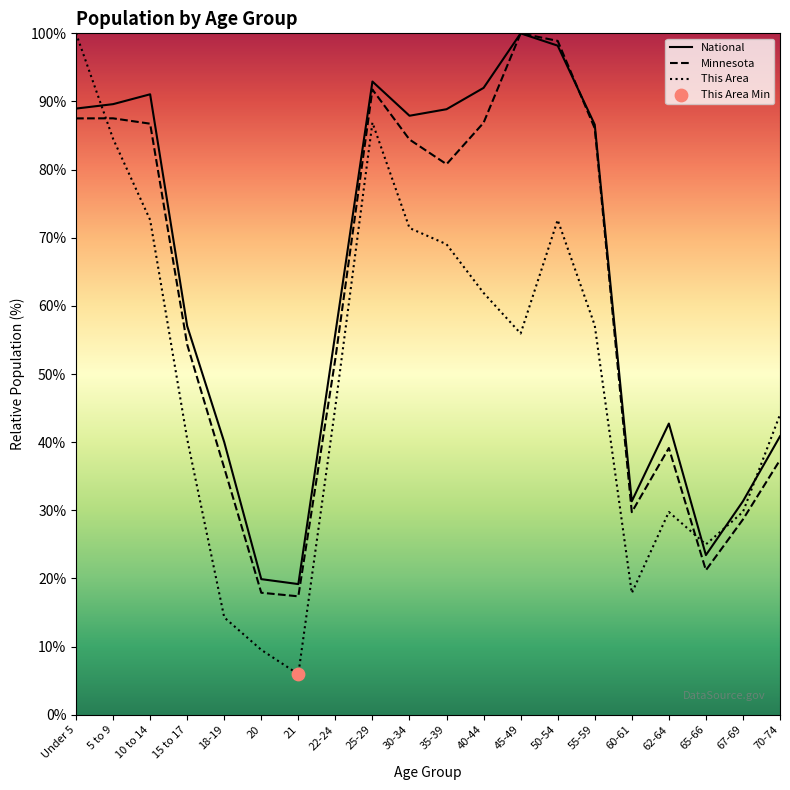

What is the total value across all series at 55-59?

229.8